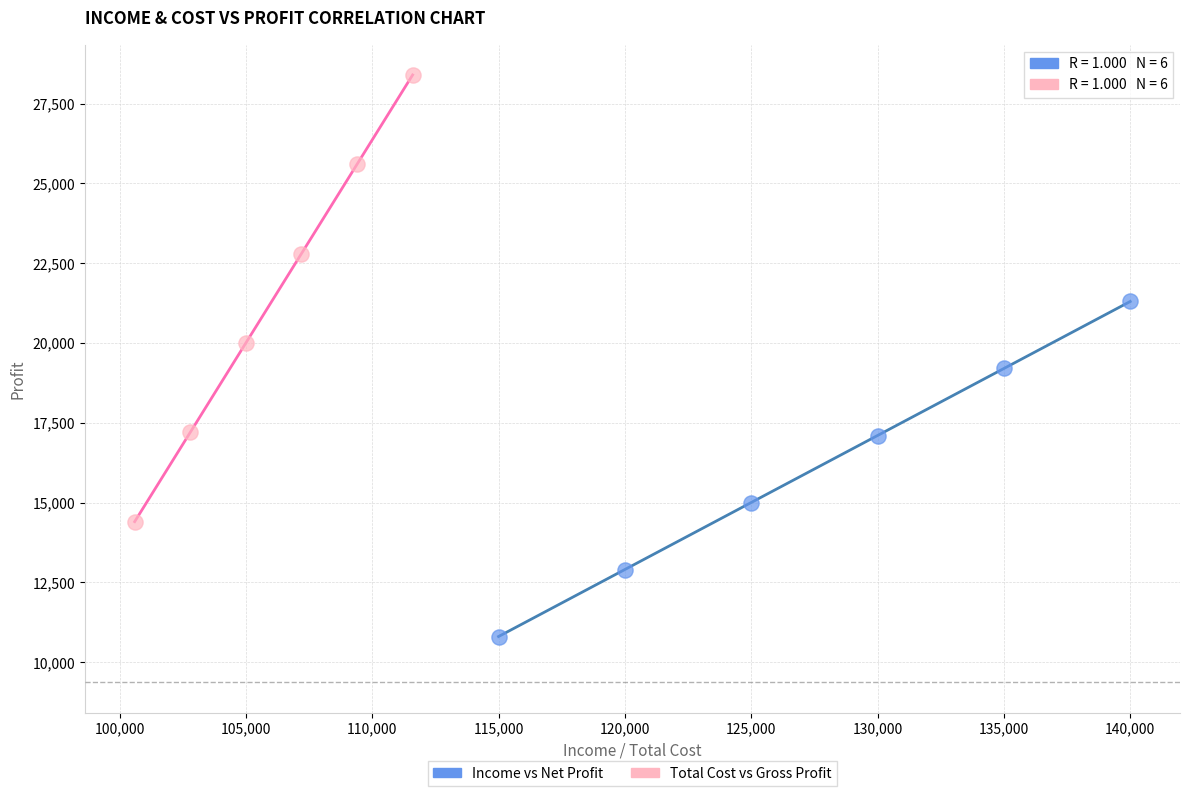

Which series reaches the minimum Y coordinate?

Income vs Net Profit